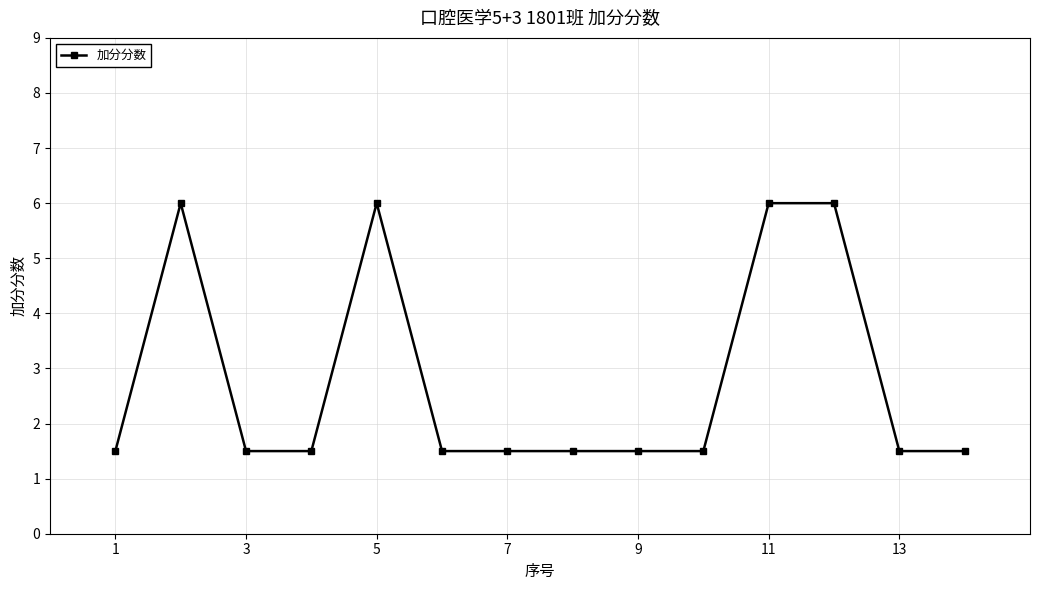

What is the sum of all values?

39.0